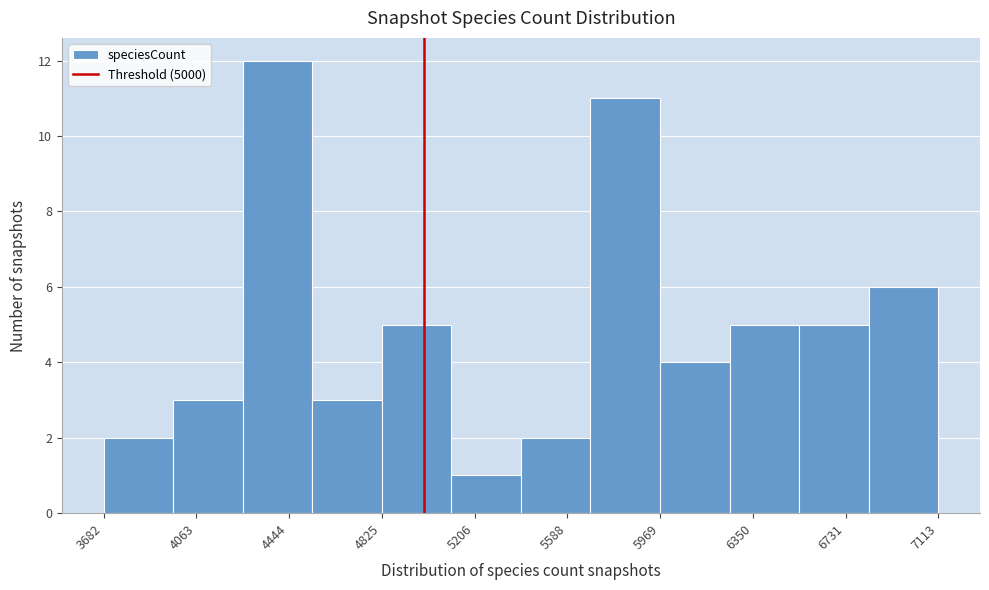

Which range on the x-axis has the tallest bar?

4250 to 4550